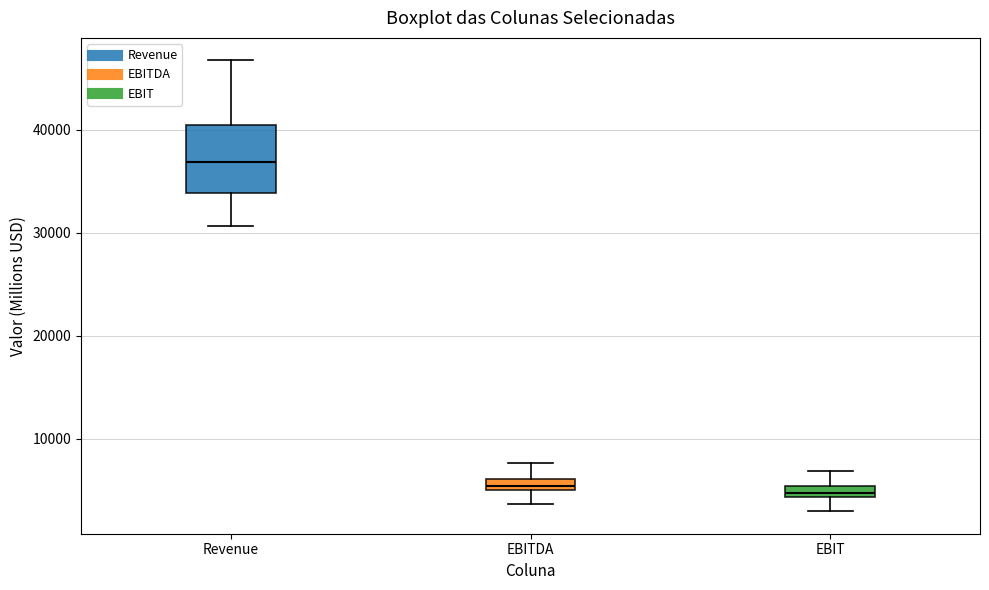

Where does the upper whisker of the box for EBIT end on the y-axis? The values are not printed on the chart, so give them approximately, as read against the axis.

7000